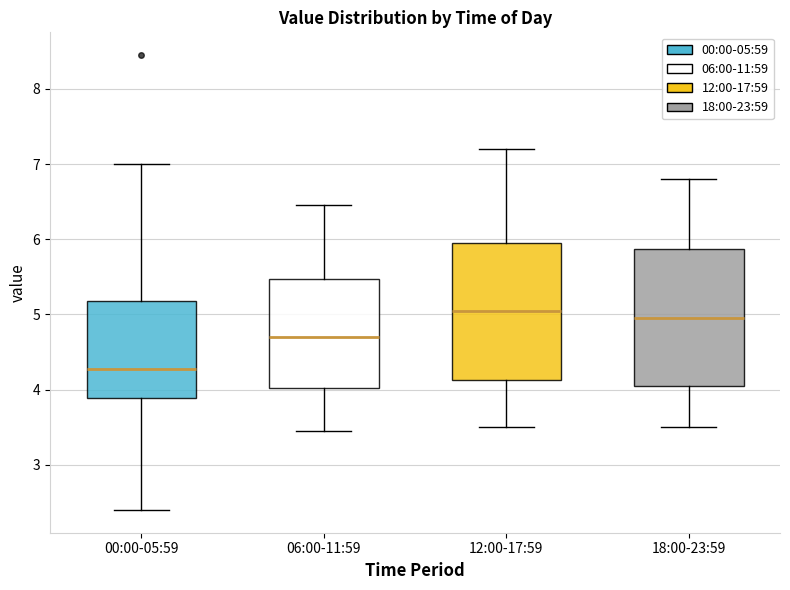

Which box's median line is the lowest?

00:00-05:59